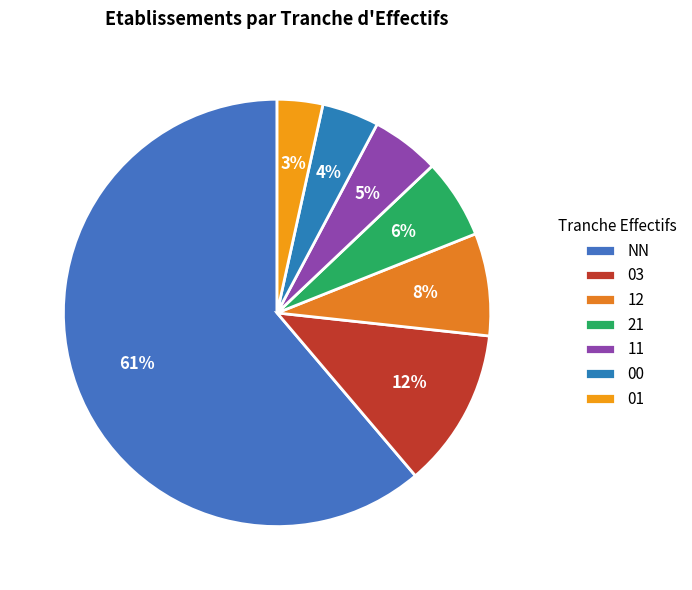

What percentage is the 11 slice, to the nearest percent?

5%